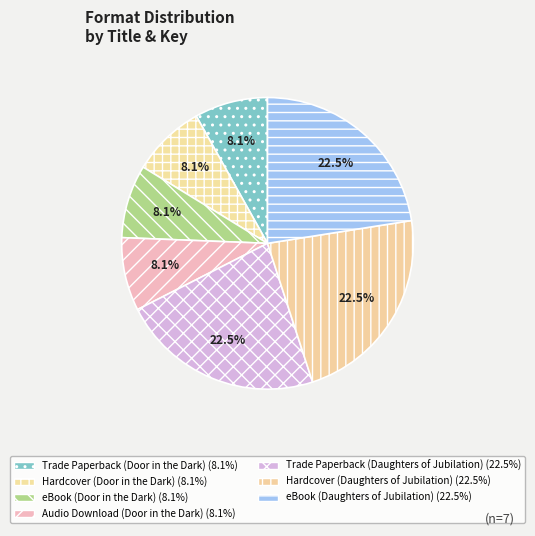

Is there a majority slice in this chart?

No